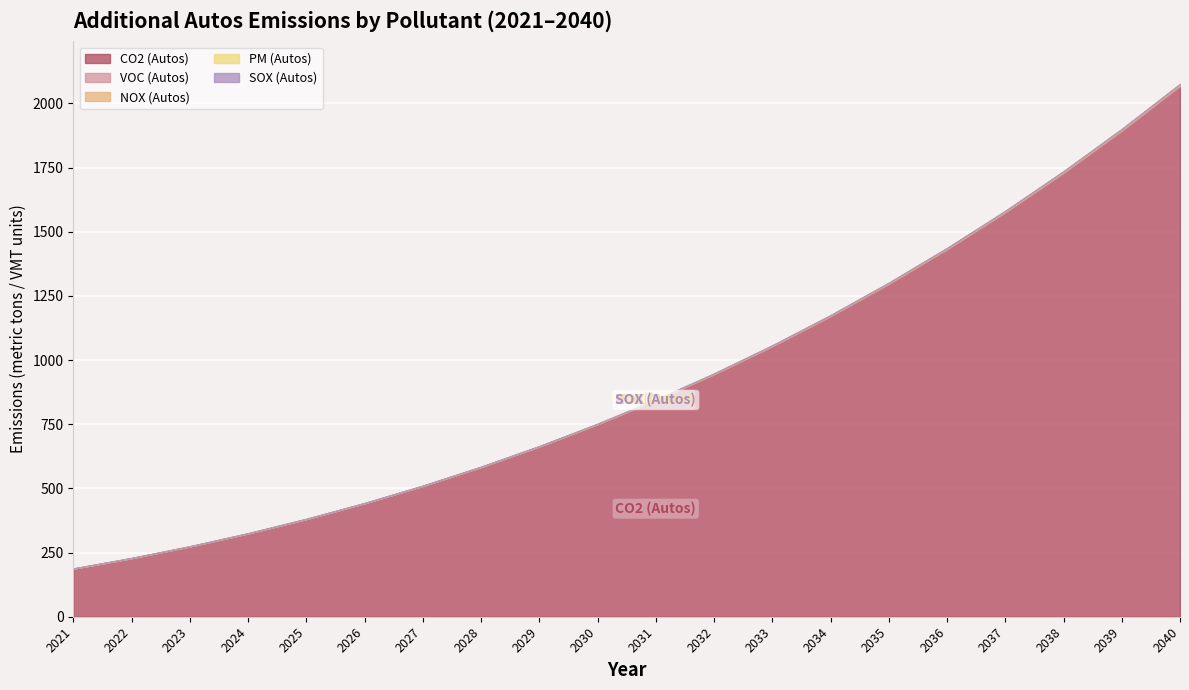

Which series has the largest range (max minus min)?

CO2 (Autos)